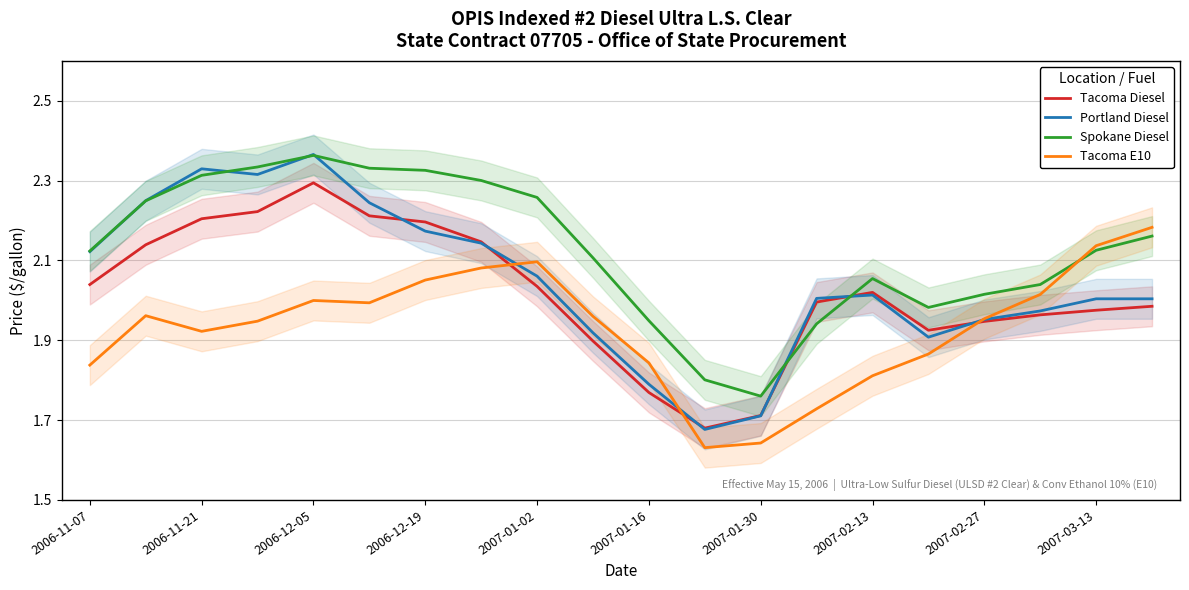

Is the value of Portland Diesel at 2006-12-19 greater than the value of Tacoma E10 at 2007-02-13?

Yes